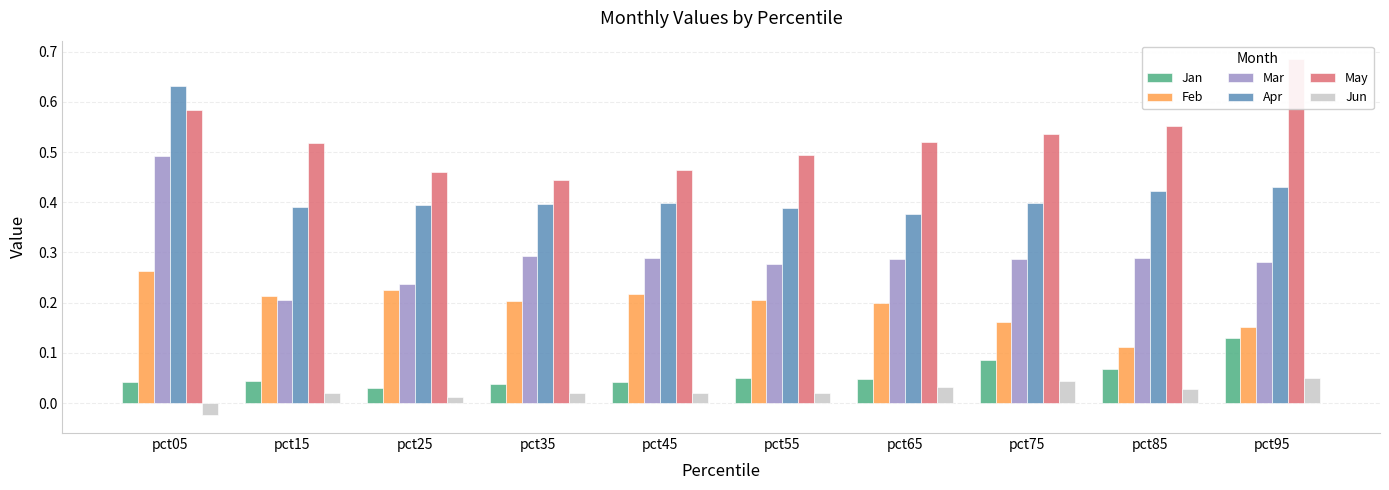

What is the highest value of the Mar series?

0.5